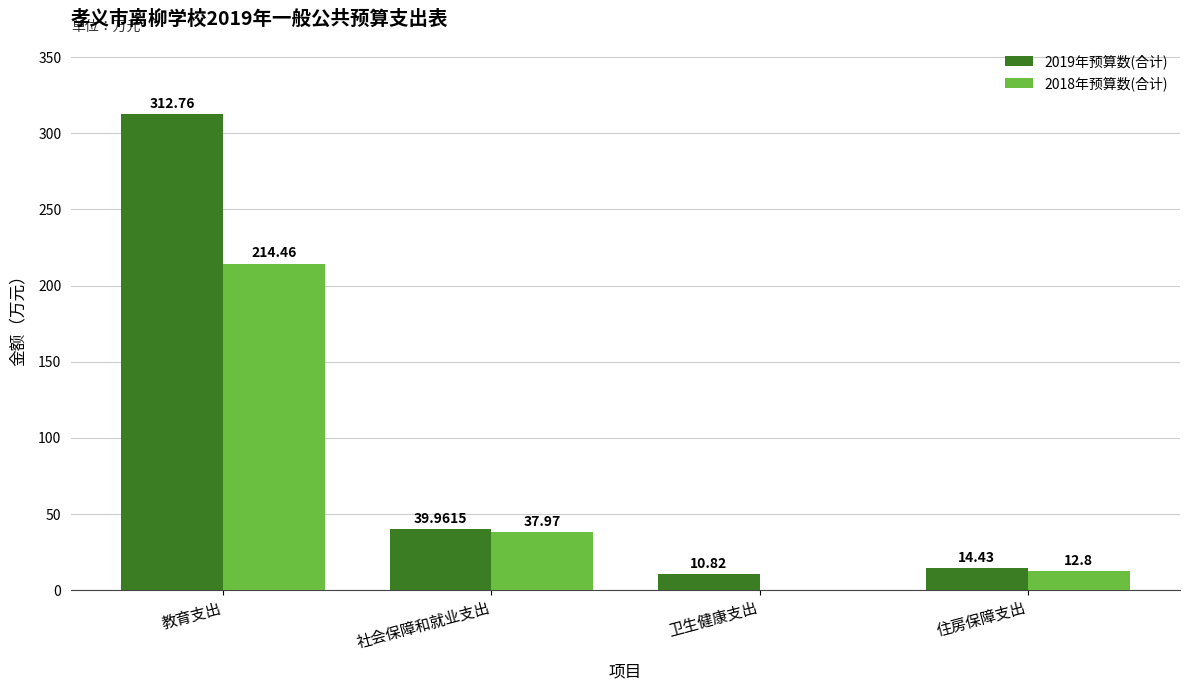

True or false: 2018年预算数(合计) has a value of 214.5 at 教育支出.

True